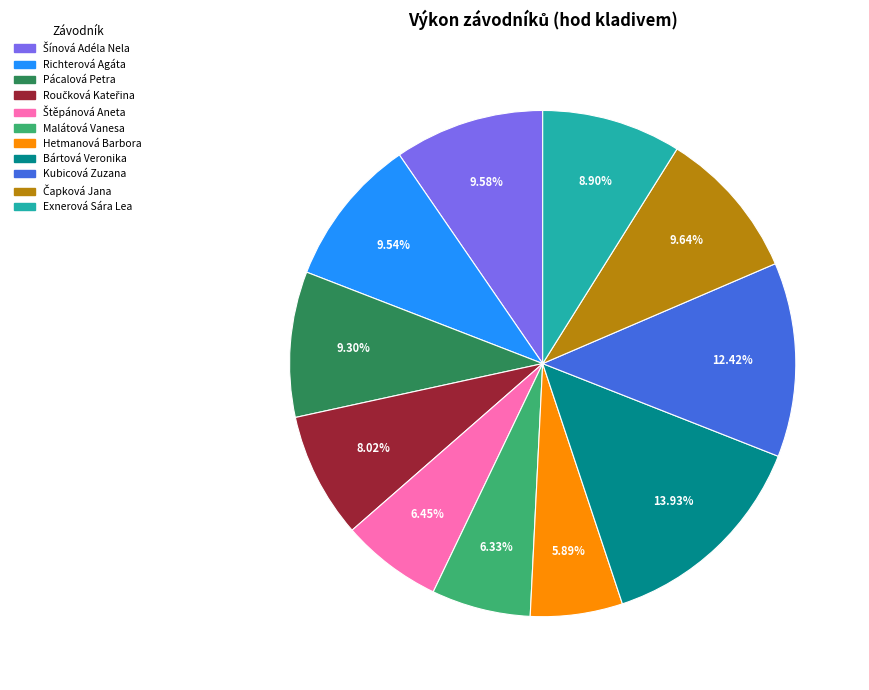

Does any single category account for the majority?

No